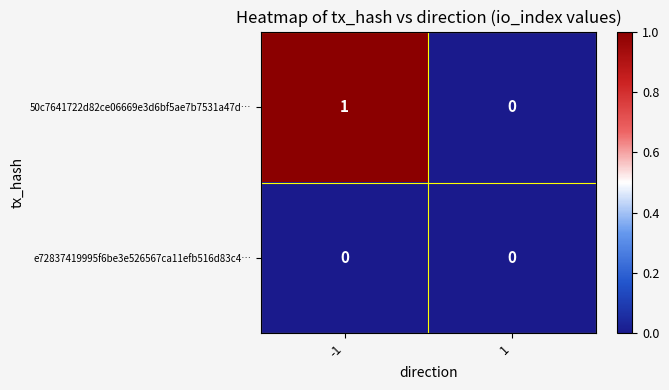

Between -1 and 1, which series saw the biggest shift?

50c7641722d82ce06669e3d6bf5ae7b7531a47d…